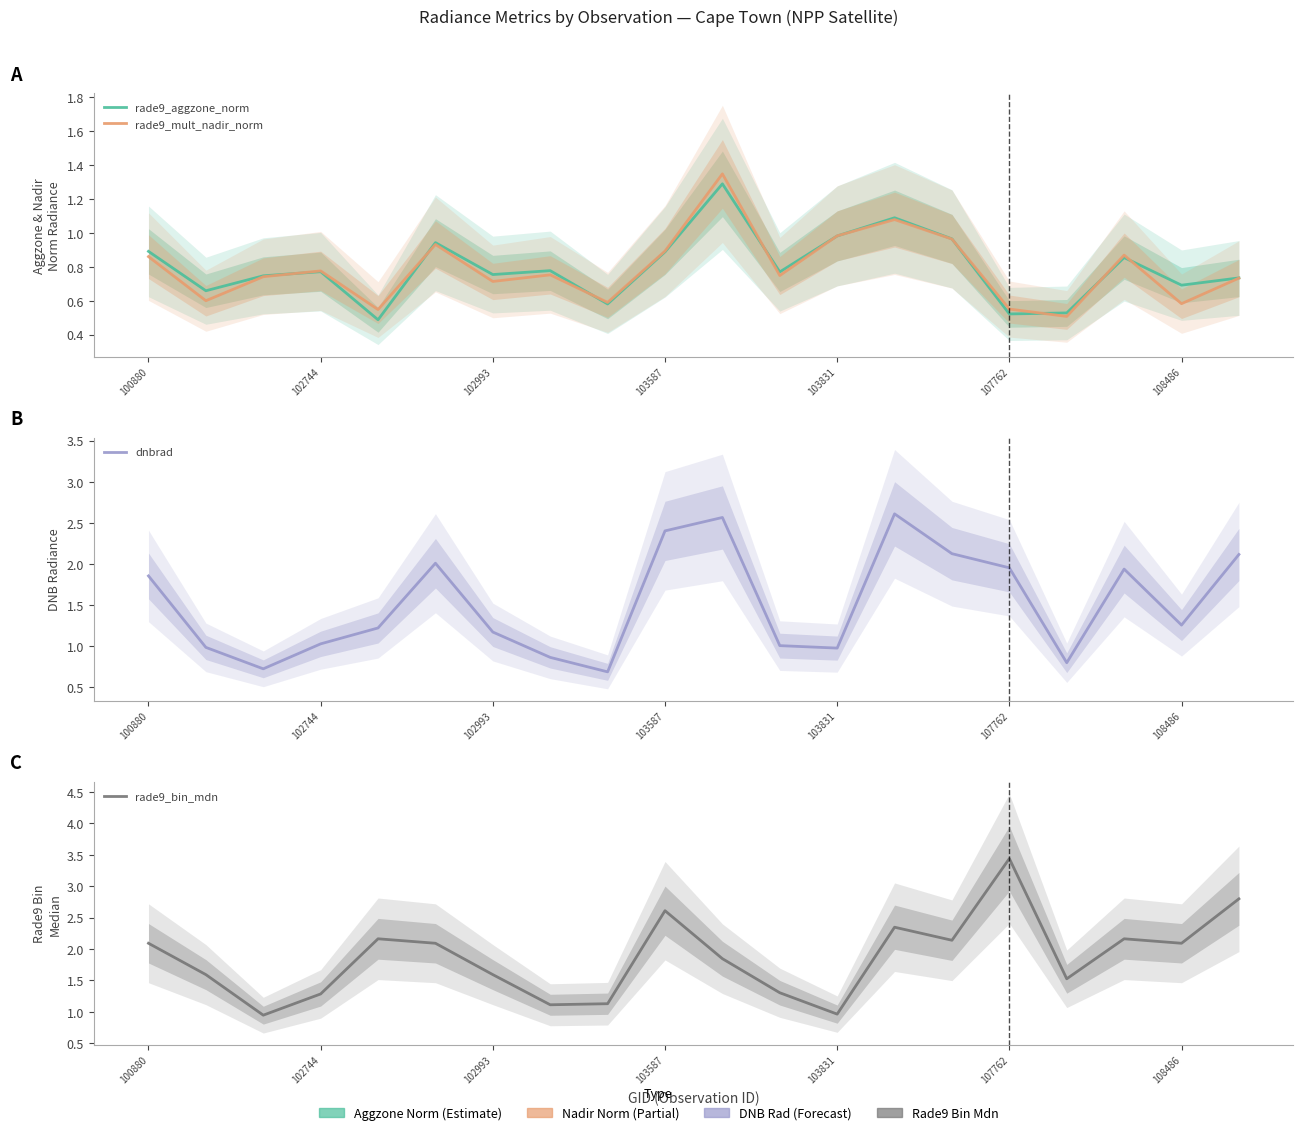

The value of rade9_aggzone_norm at 103831 is 0.8. True or false?

False